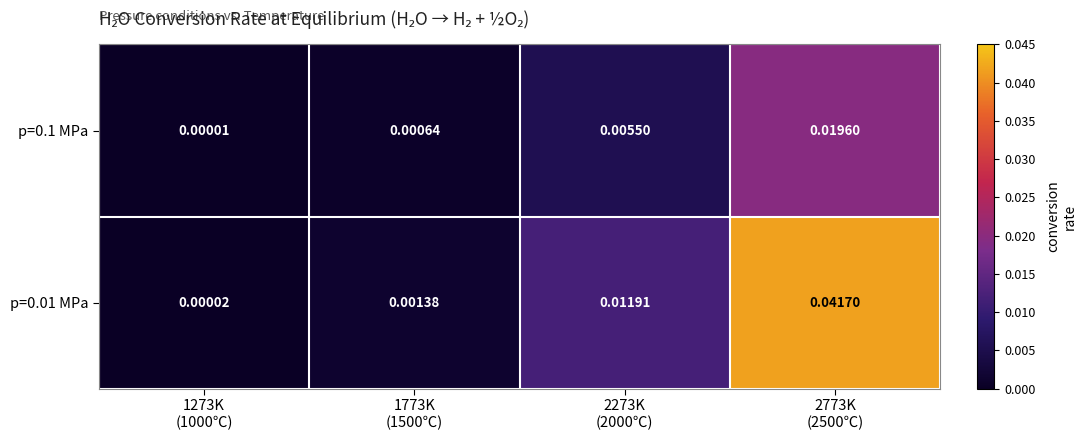

List the series in order of their overall mean, lowest first.

p=0.1 MPa, p=0.01 MPa